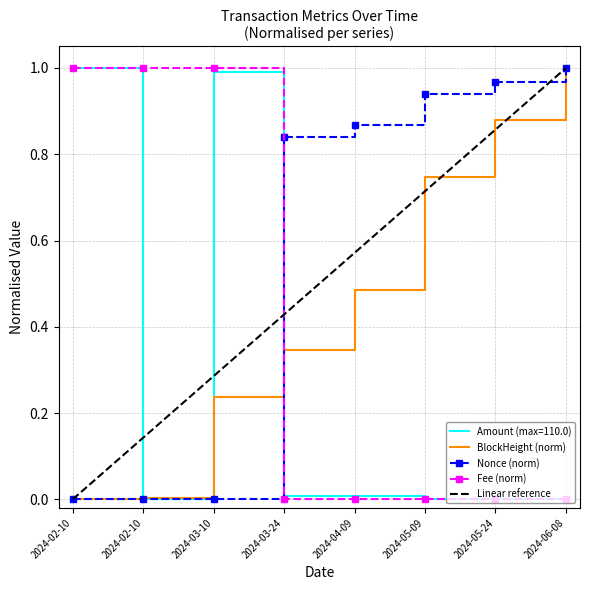

What is the value of the Nonce point at the 7th from the left?

1.0